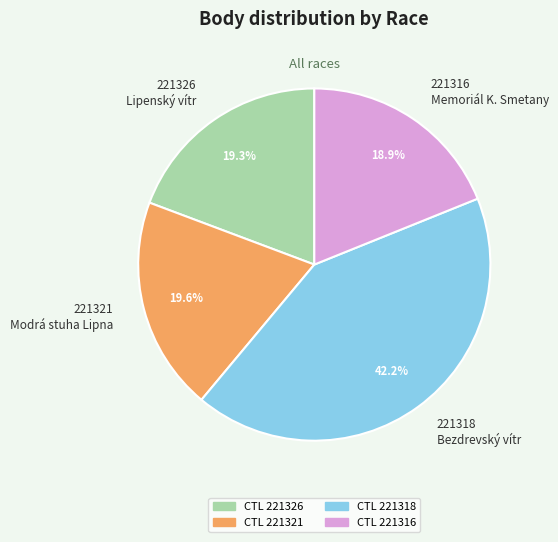

To the nearest percent, what percentage of the pie is 221318?

42%